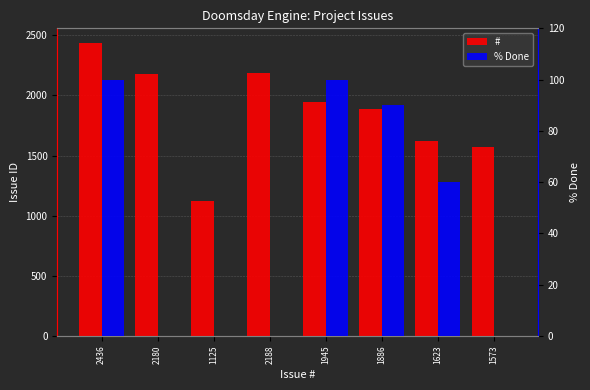

Does the chart contain any negative values?

No